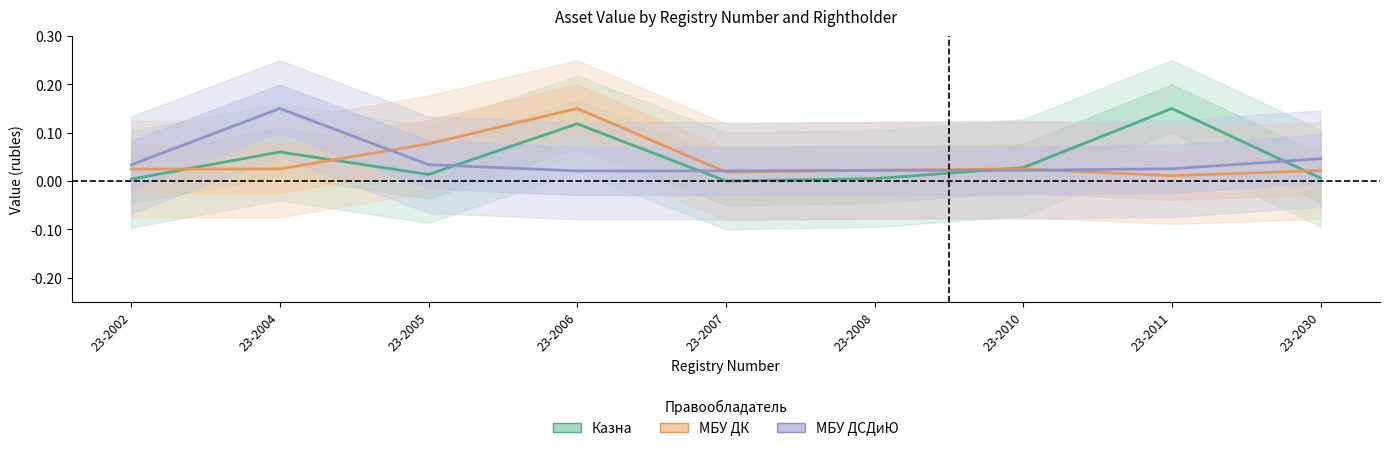

List the series in order of their peak value, lowest first.

Казна, МБУ ДК, МБУ ДСДиЮ